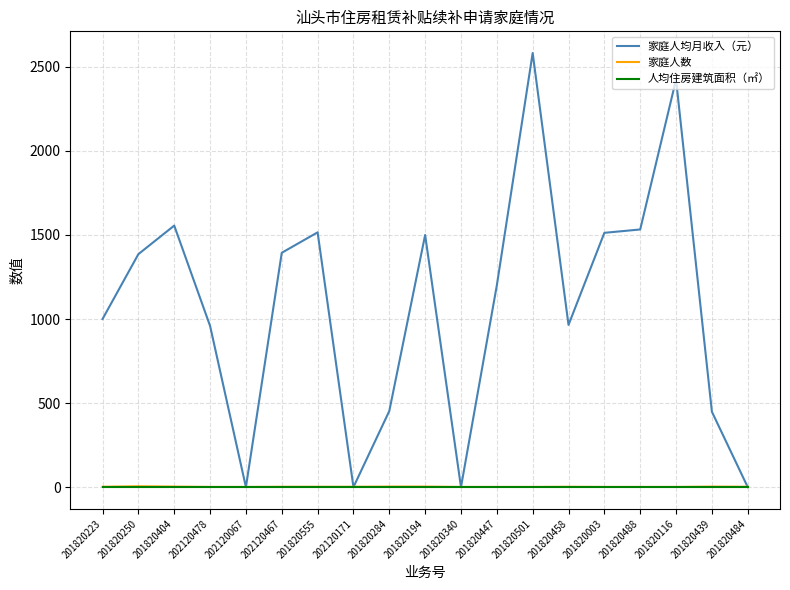

What are all the series names shown in the legend?

家庭人均月收入（元）, 家庭人数, 人均住房建筑面积（㎡）